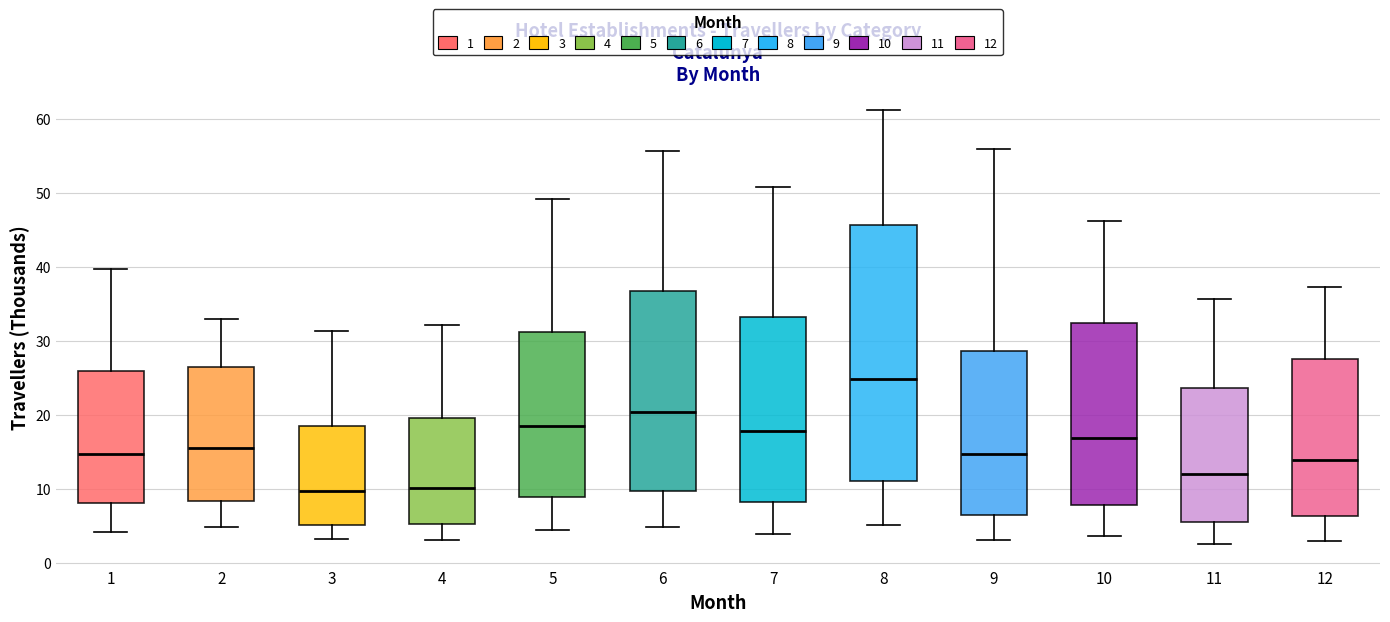

Comparing the boxes themselves (not the whiskers), which one is the tallest?

8